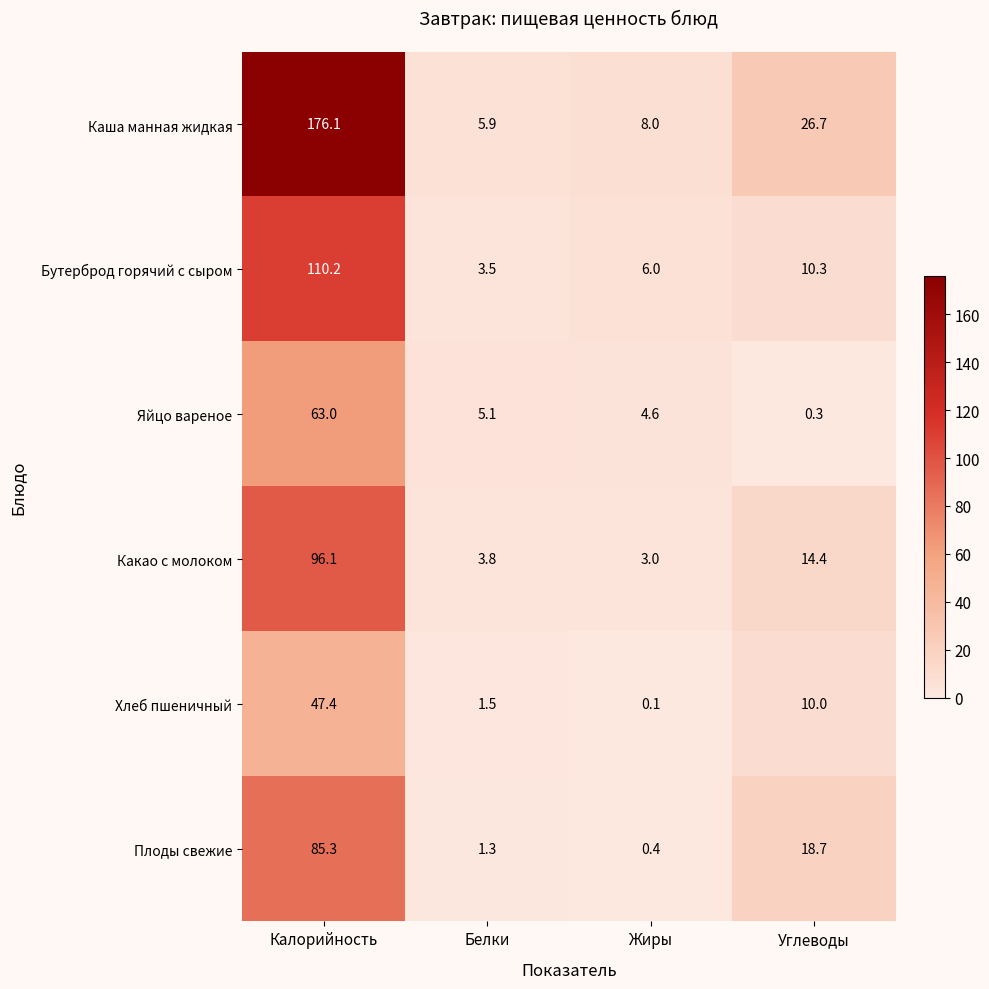

At Углеводы, list the series in order from smallest to largest.

Яйцо вареное, Хлеб пшеничный, Бутерброд горячий с сыром, Какао с молоком, Плоды свежие, Каша манная жидкая